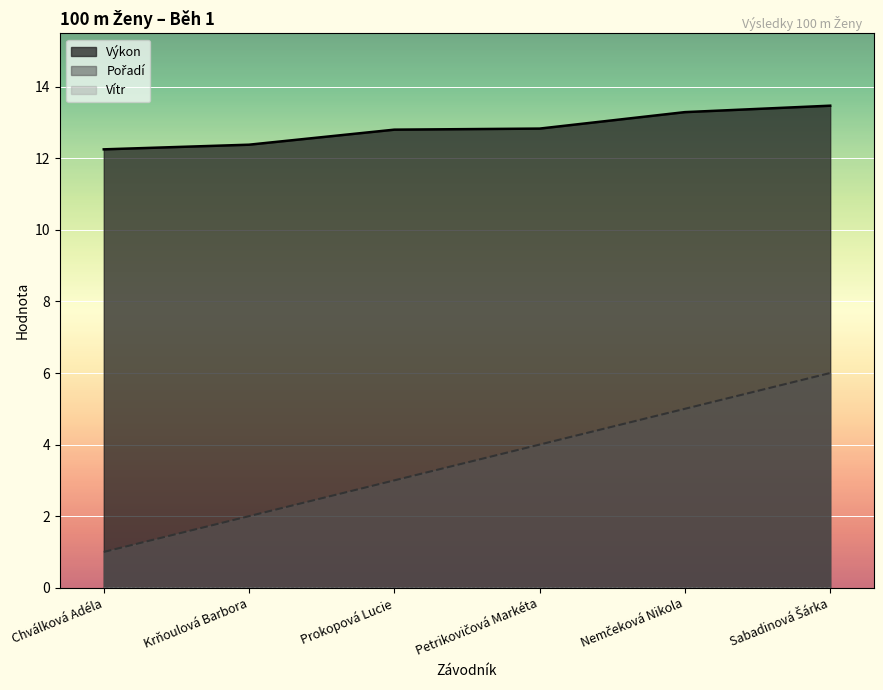

The value of Pořadí at Prokopová Lucie is 3.0. True or false?

True